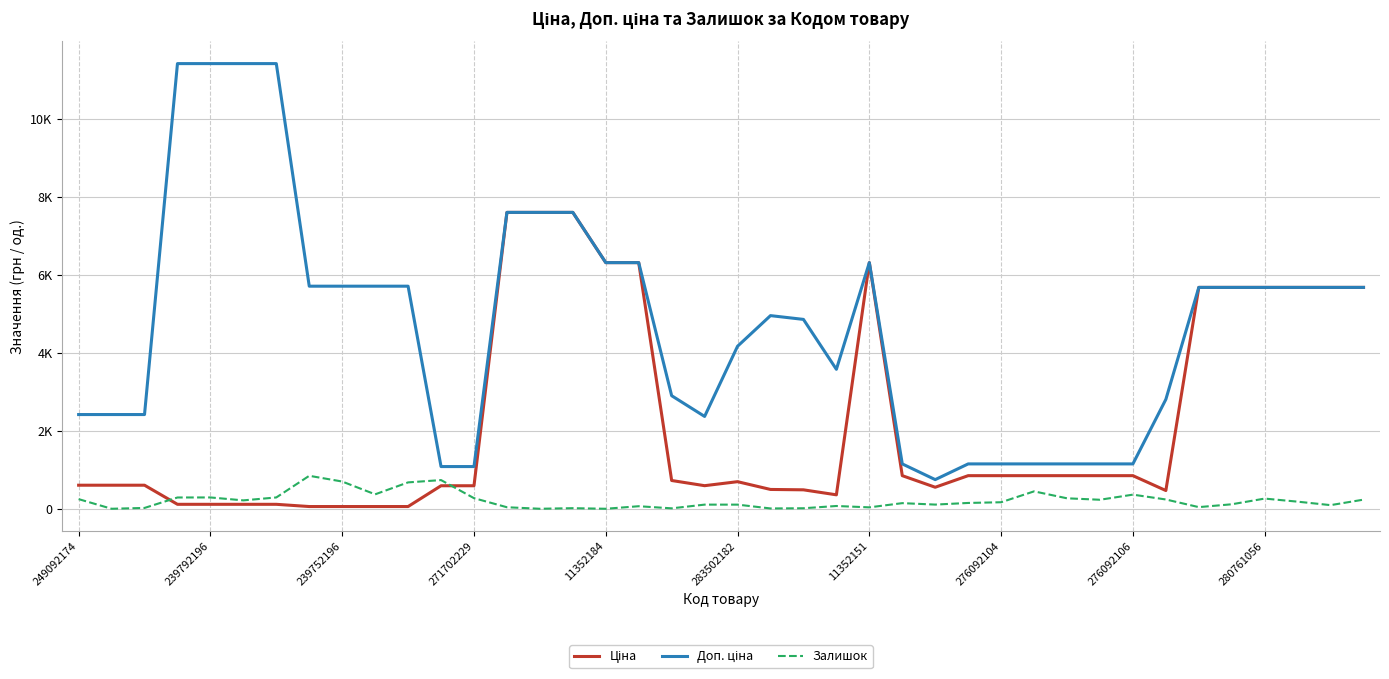

True or false: Ціна and Доп. ціна intersect in this chart.

False